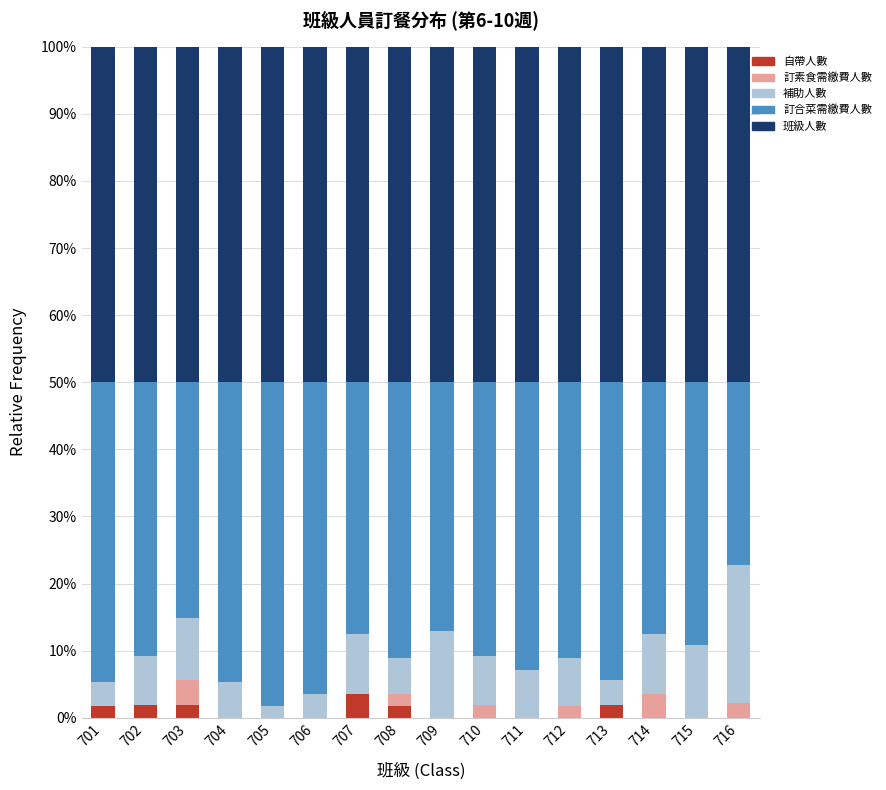

What is the total value across all series at 706?

100.0